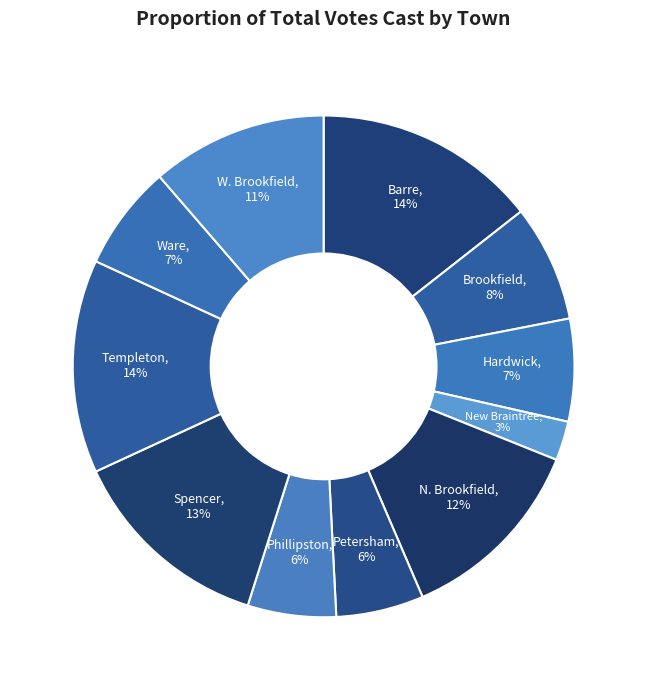

How many segments does this pie chart have?

11